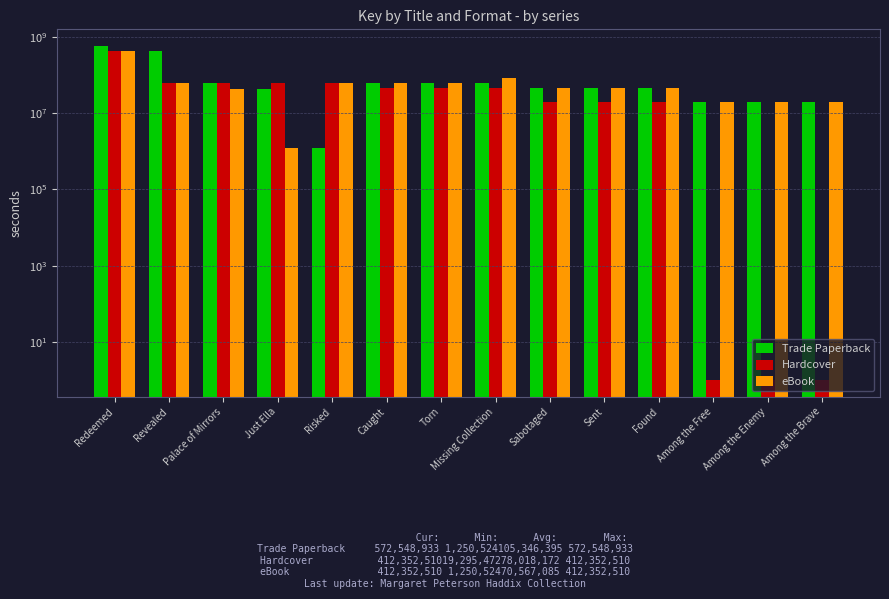

The eBook series shows 42850174 at Palace of Mirrors. True or false?

True